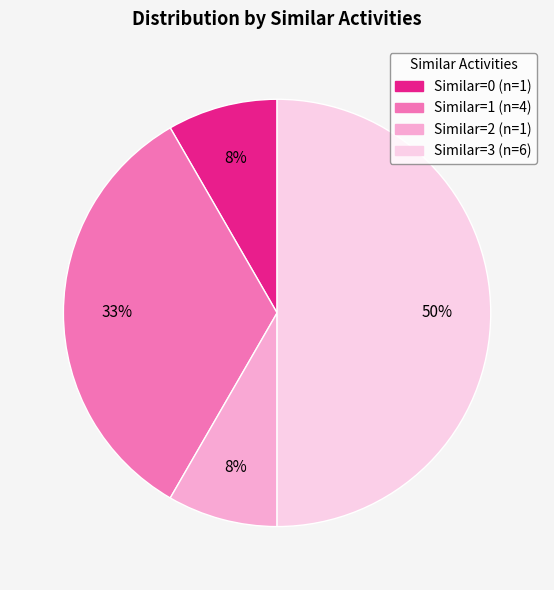

To the nearest percent, what is the average slice percentage?

25%